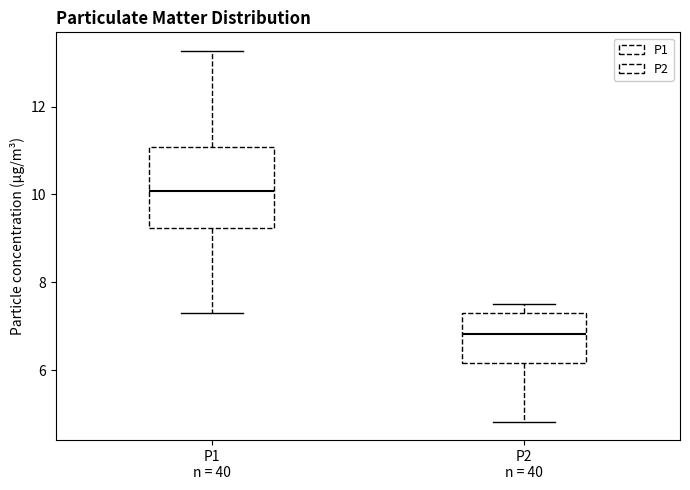

Where does the median line of the box for P1 n = 40 sit on the y-axis? The values are not printed on the chart, so give them approximately, as read against the axis.

10.0